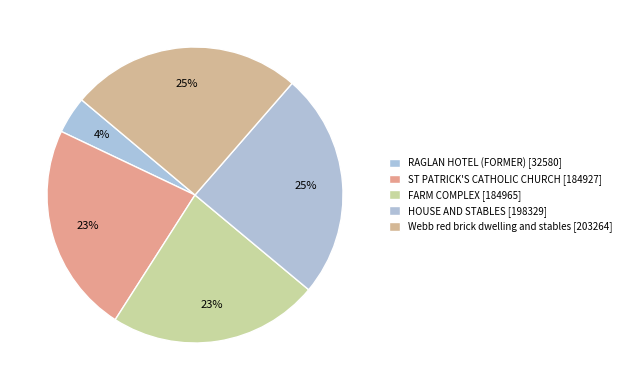

Between RAGLAN HOTEL (FORMER) and HOUSE AND STABLES, which is larger?

HOUSE AND STABLES